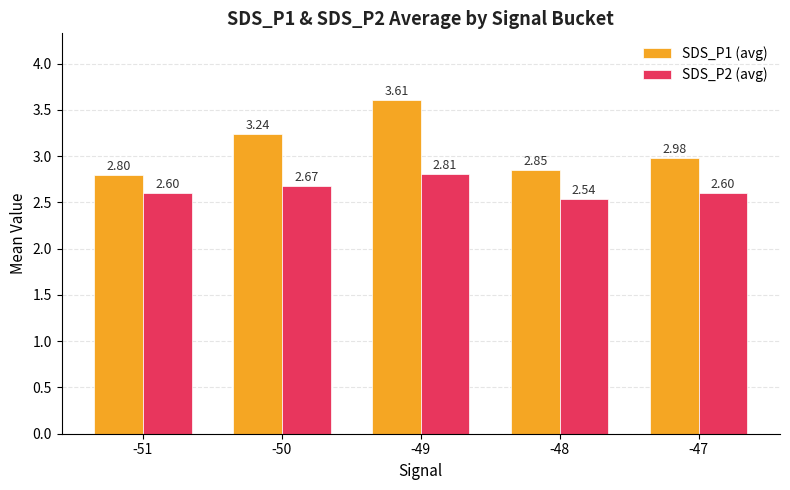

What is the sum of the SDS_P1 (avg) values at -47 and -50?

6.2